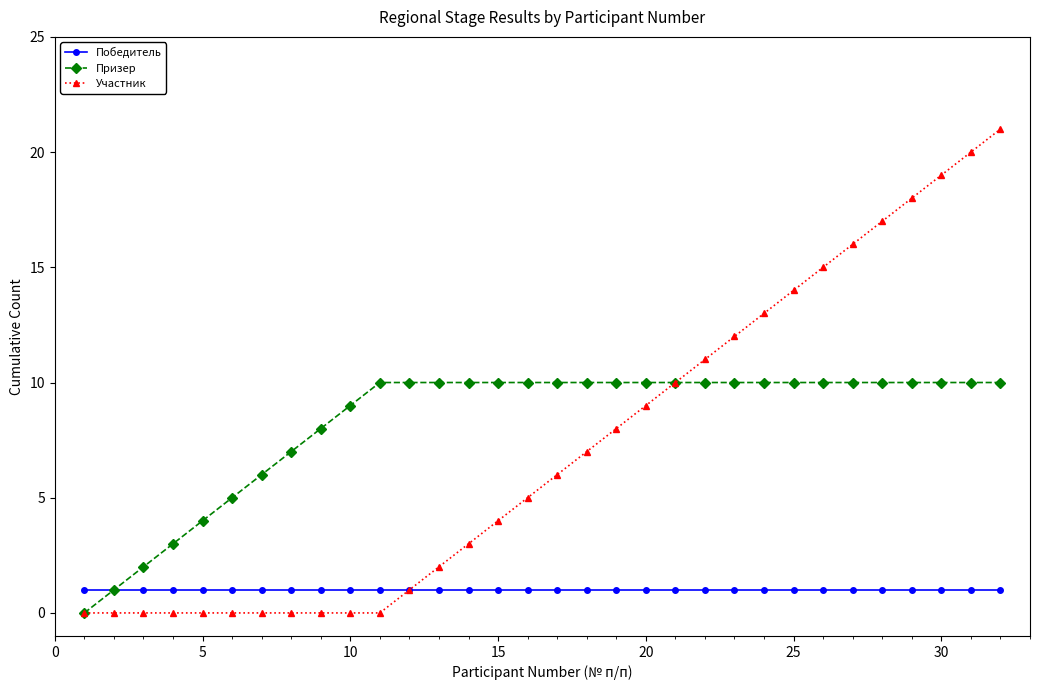

Count the number of categories in the chart.

32